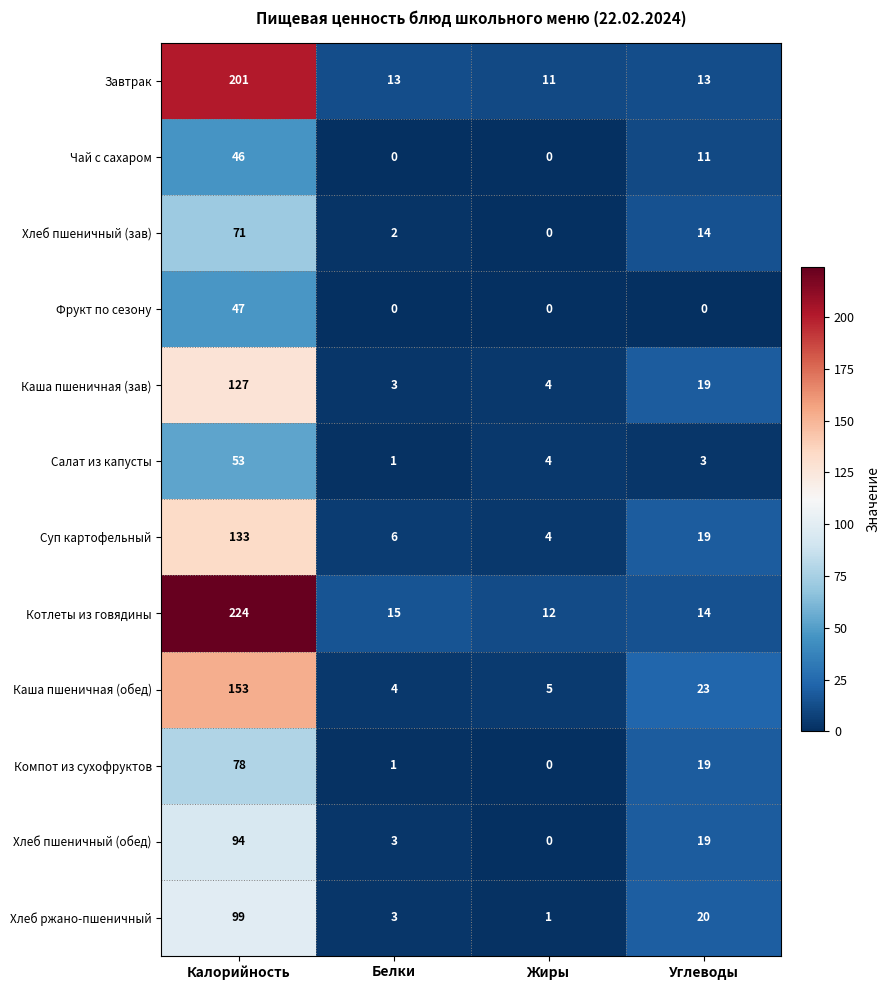

Rank the series at Калорийность from highest to lowest value.

Котлеты из говядины, Завтрак, Каша пшеничная (обед), Суп картофельный, Каша пшеничная (зав), Хлеб ржано-пшеничный, Хлеб пшеничный (обед), Компот из сухофруктов, Хлеб пшеничный (зав), Салат из капусты, Фрукт по сезону, Чай с сахаром